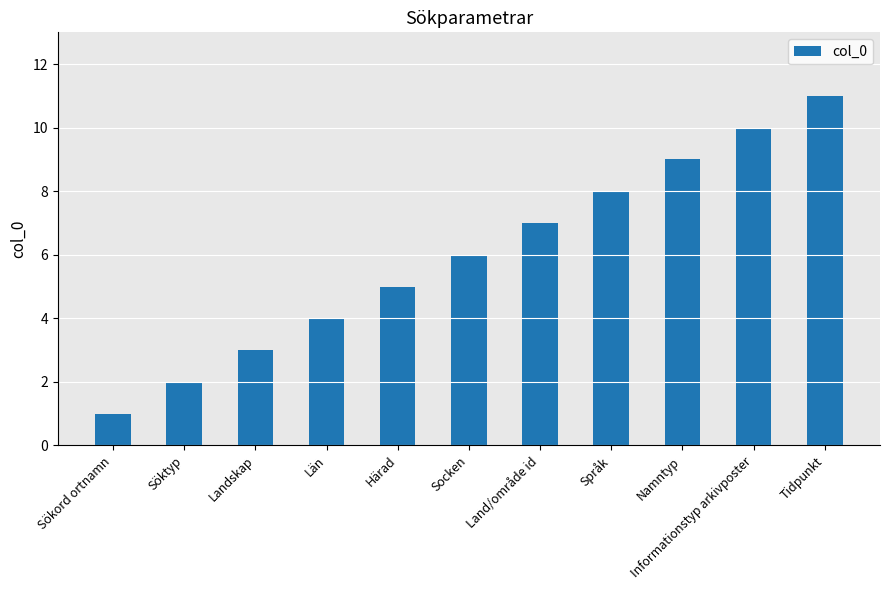

True or false: the data shows 3 at Landskap.

True